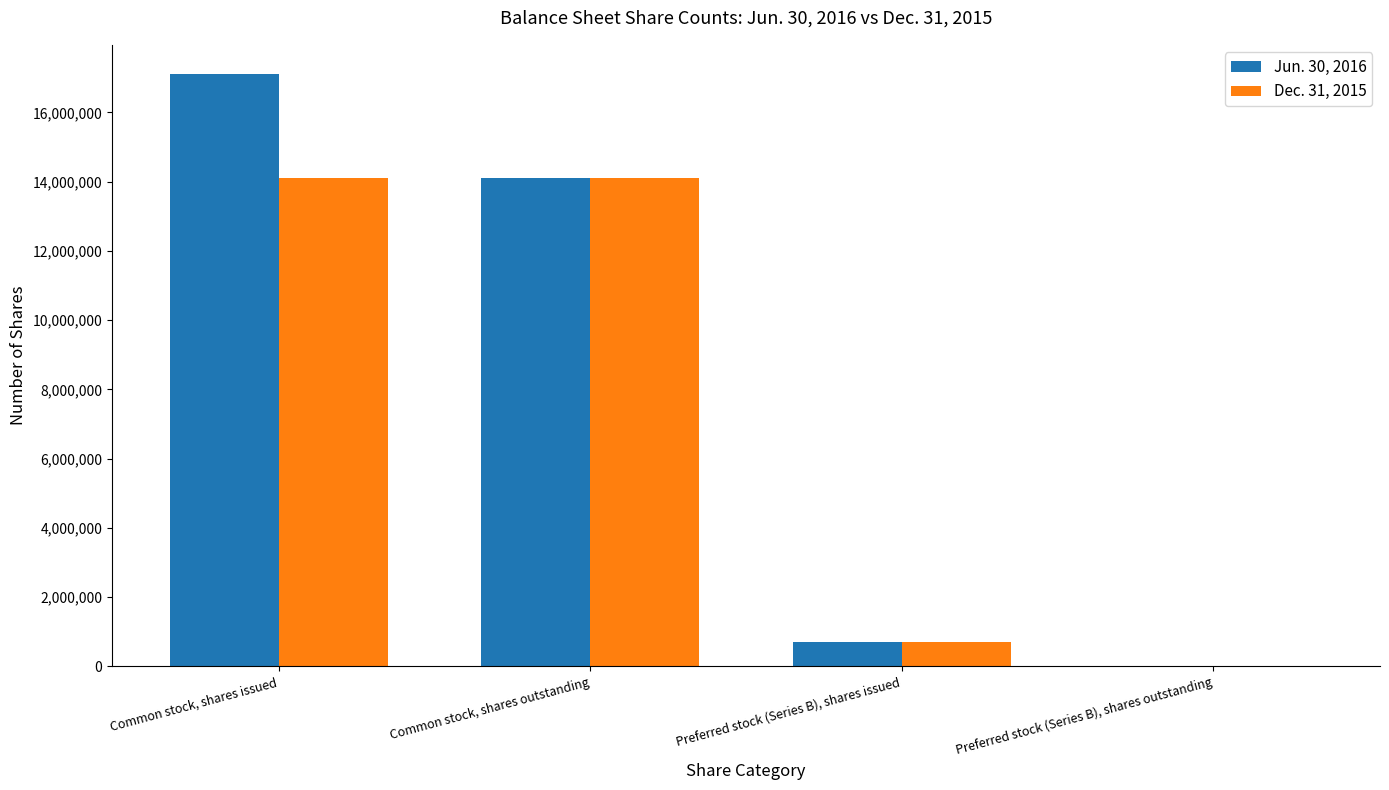

What is the total value across all series at Common stock, shares issued?

31198815